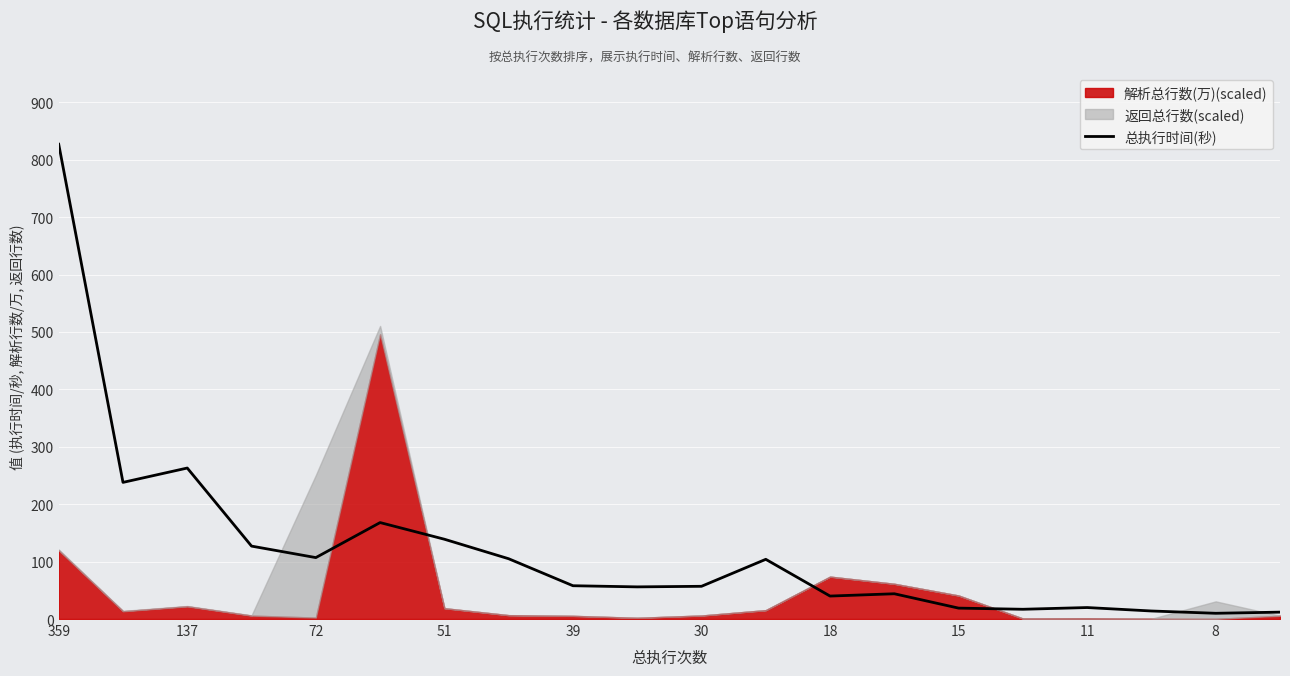

Reading right to left, list all the values displayed in this chart.

12	10	14	20	17	19	44	40	104	57	56	58	105	139	168	107	127	263	238	827